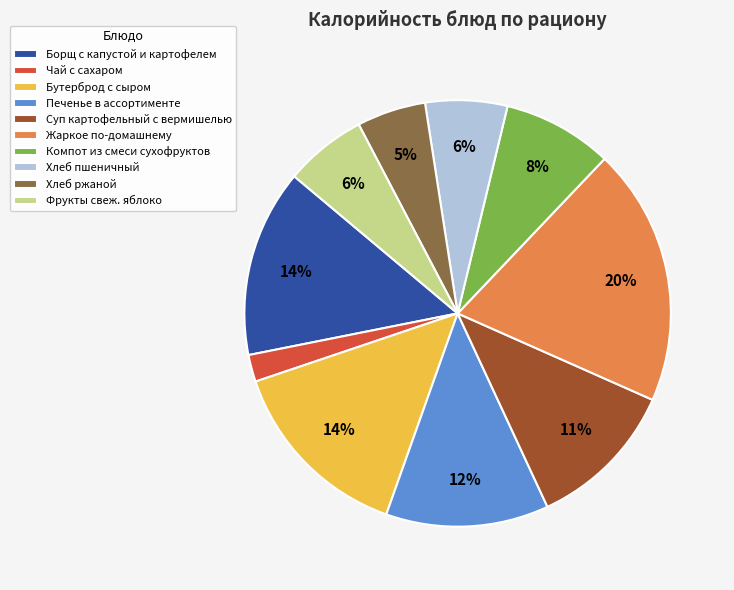

Does any single category account for the majority?

No